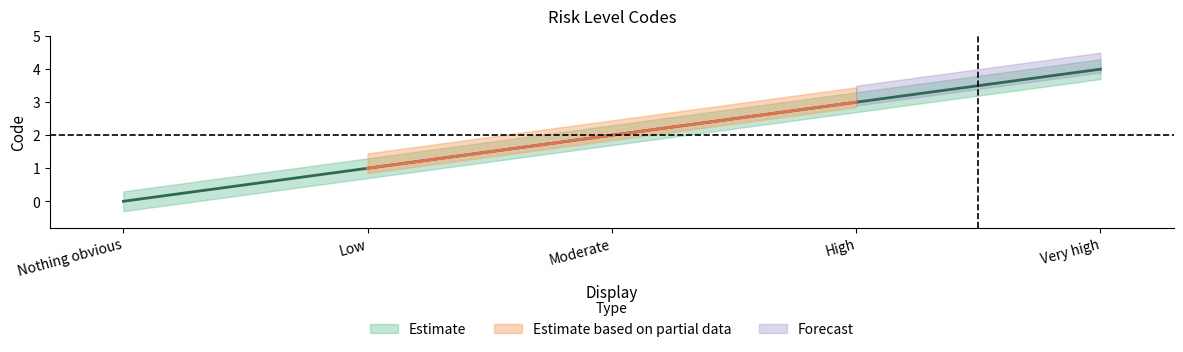

List the labels in order of value, smallest first.

Nothing obvious, Low, Moderate, High, Very high